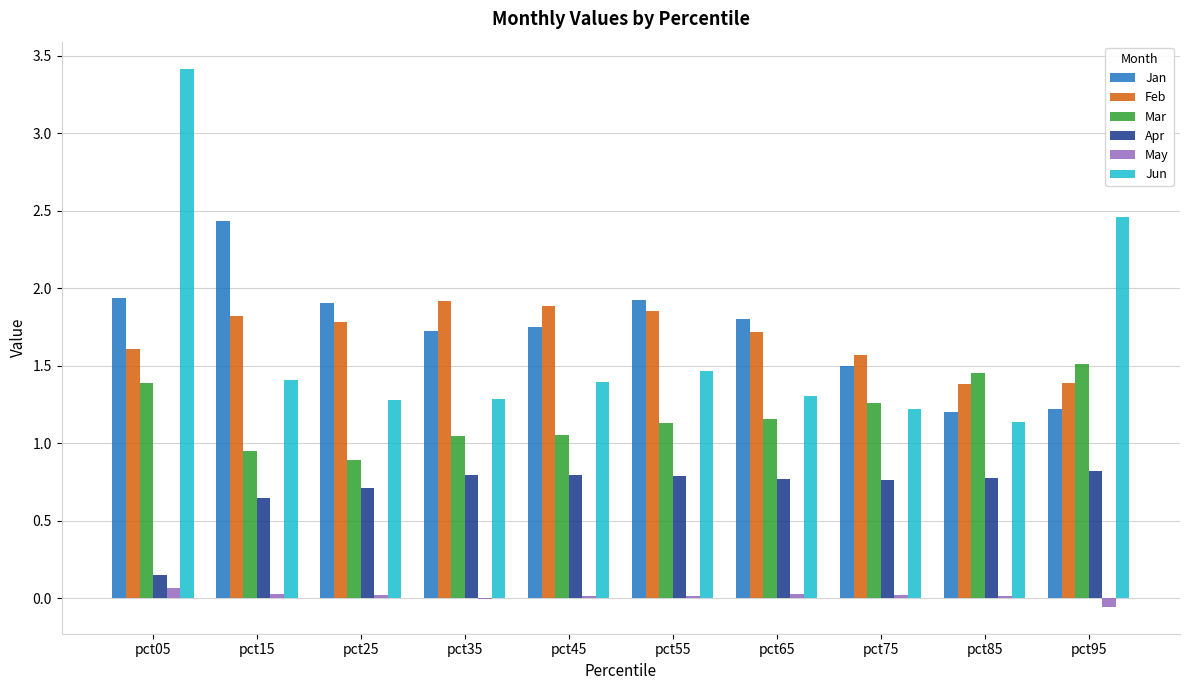

At which label does Mar first exceed 1?

pct05